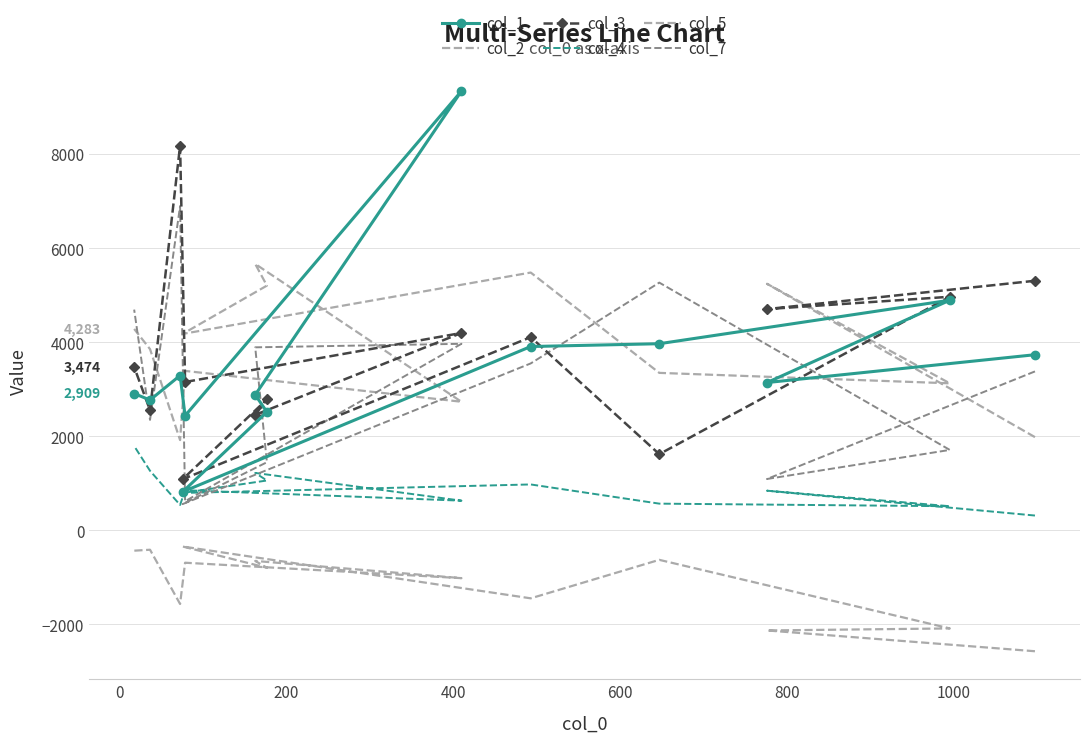

In col_2, how many points are higher than both neighbors (excluding endpoints)?

5